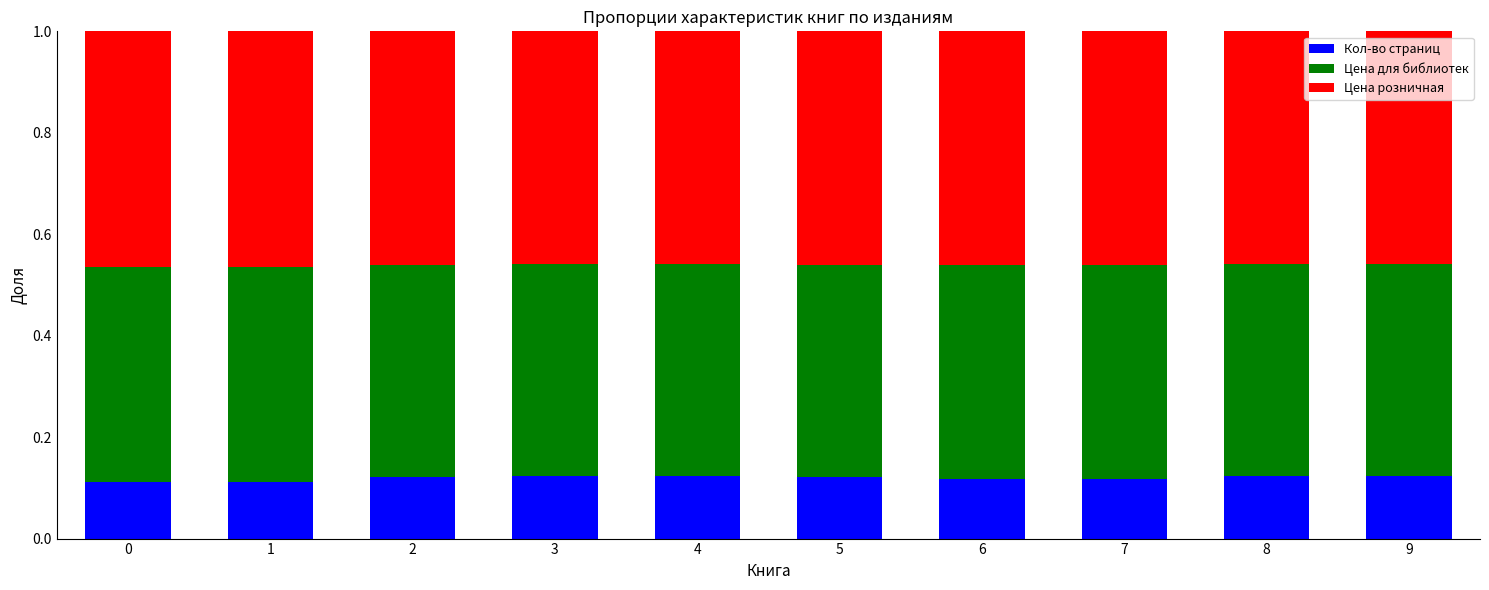

Is it true that Кол-во страниц equals 0.0 at 1?

False